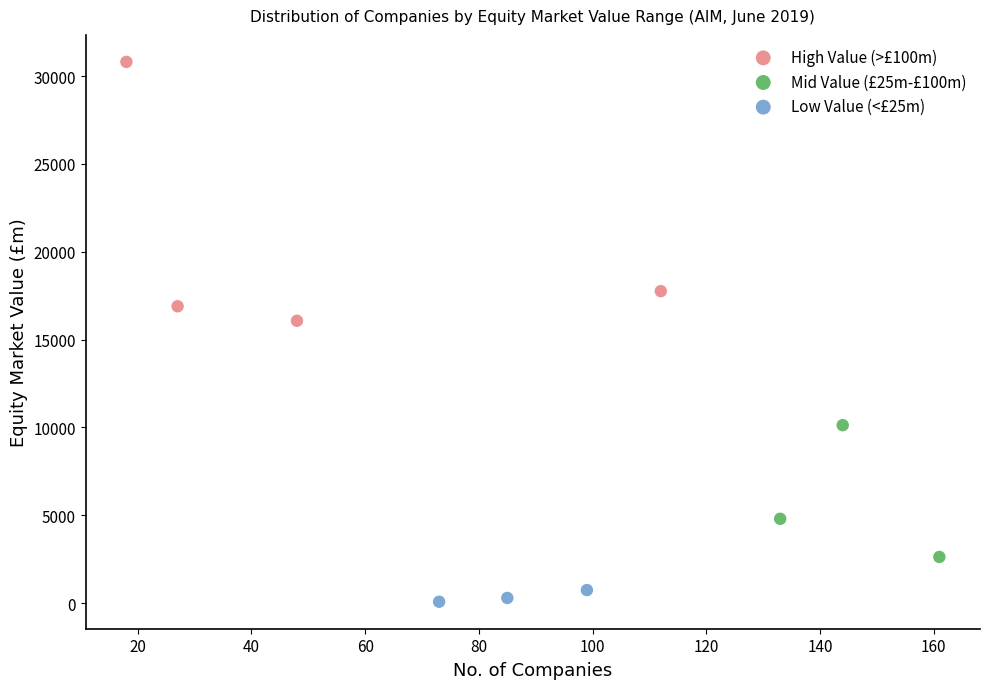

Which series reaches the minimum Y coordinate?

Low Value (<£25m)